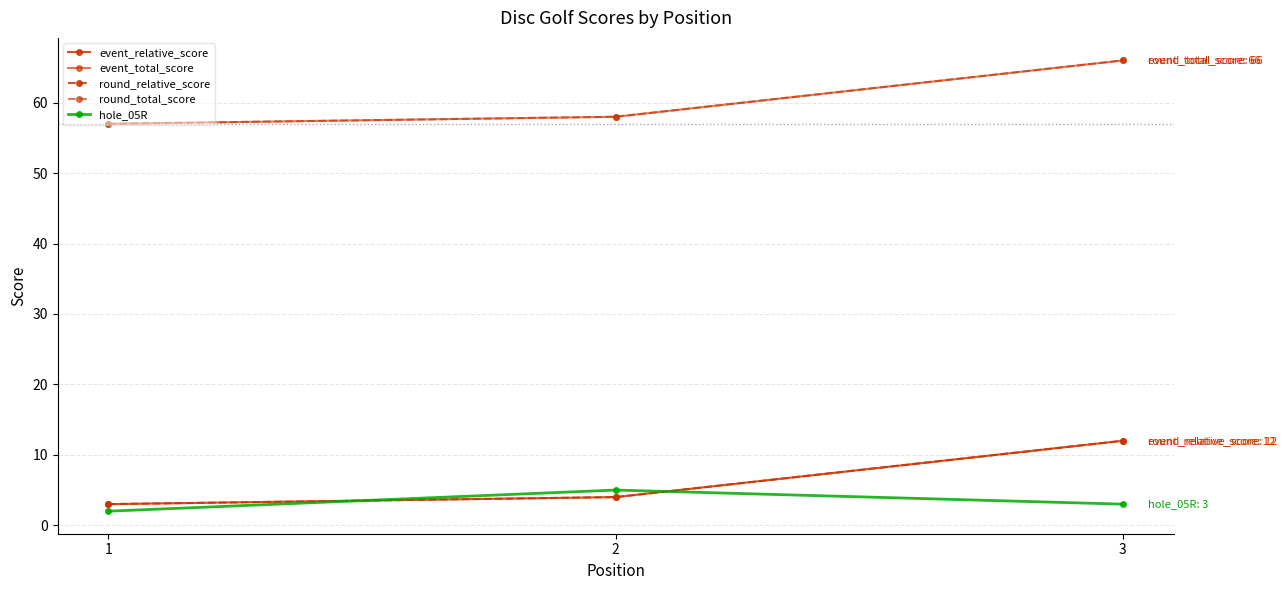

Between 1 and 3, which is larger?

3